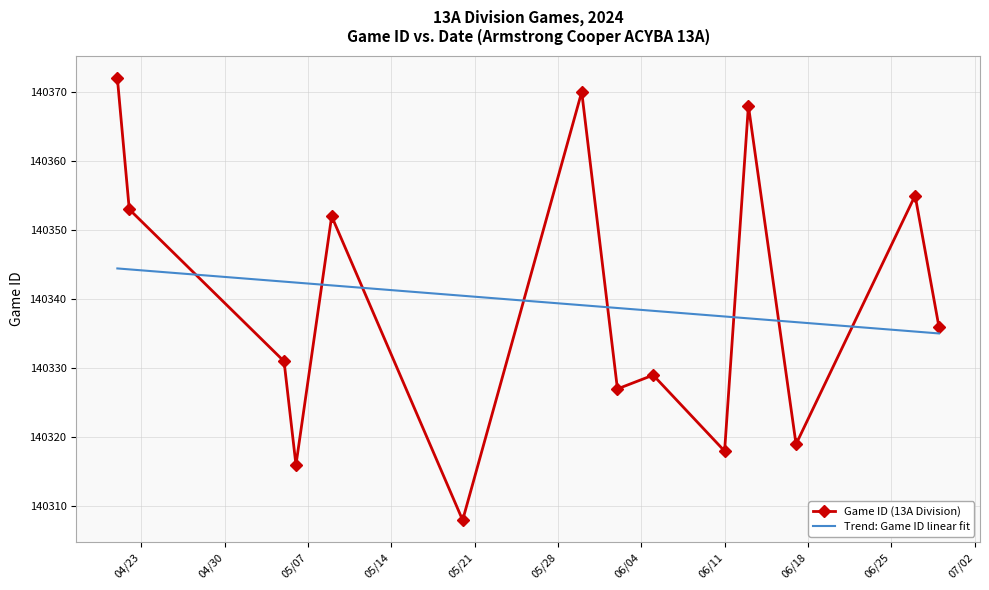

What are all the series names shown in the legend?

Game ID (13A Division), Trend: Game ID linear fit